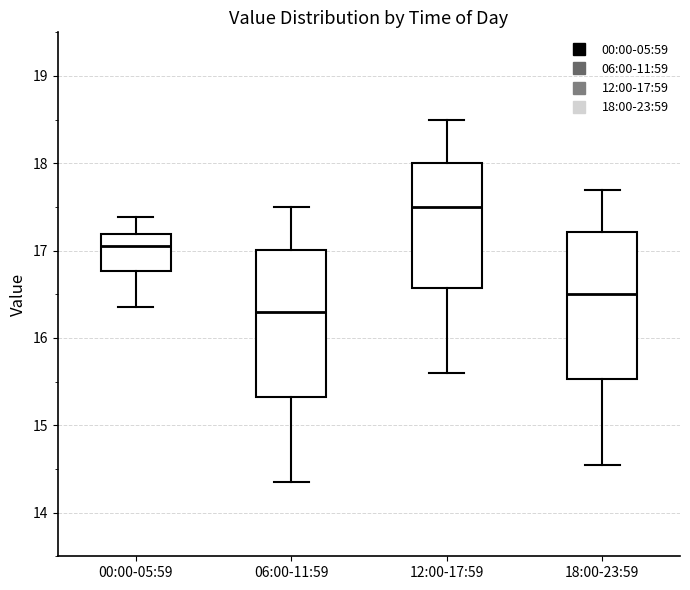

Where does the lower whisker of the box for 12:00-17:59 end on the y-axis? The values are not printed on the chart, so give them approximately, as read against the axis.

15.6